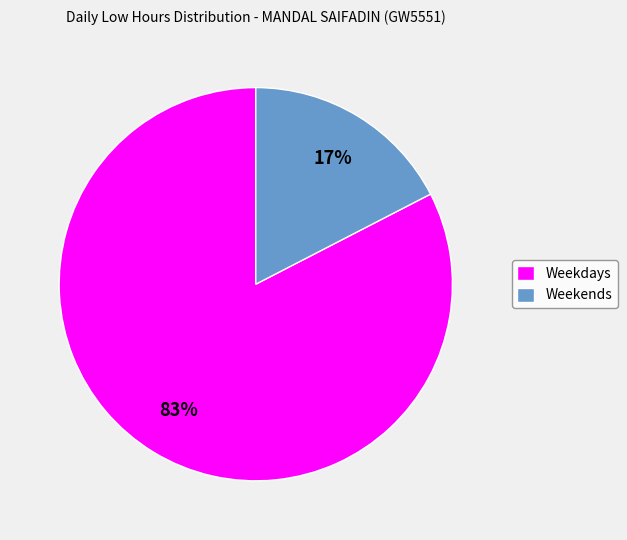

Is the sum of Weekdays and Weekends greater than half?

Yes